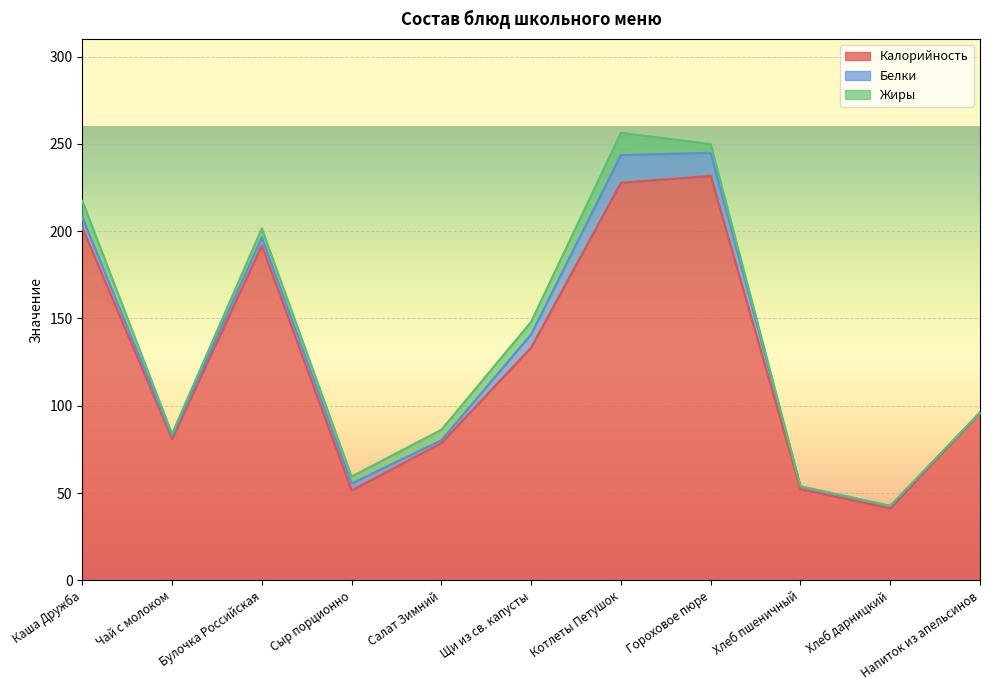

True or false: Жиры has a value of 3.5 at Каша Дружба.

False